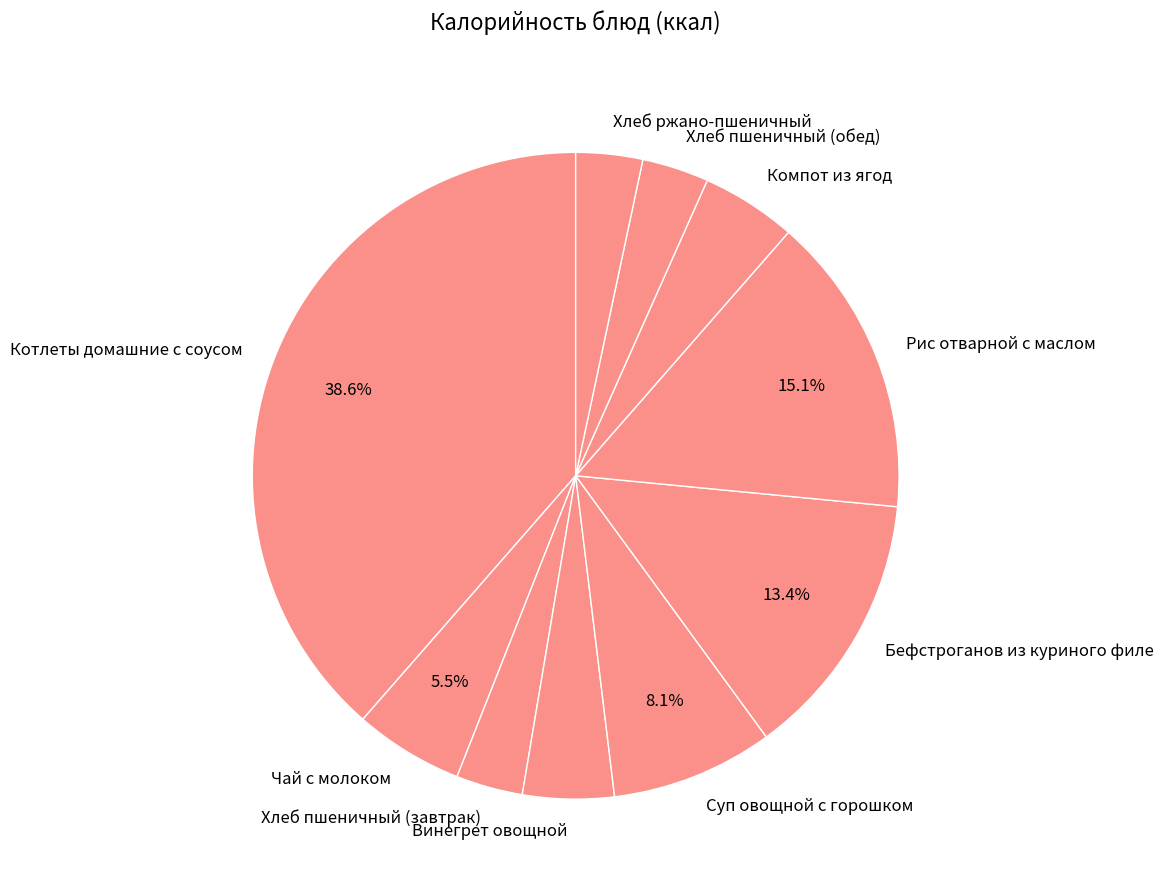

What is the largest slice in the pie chart?

Котлеты домашние с соусом